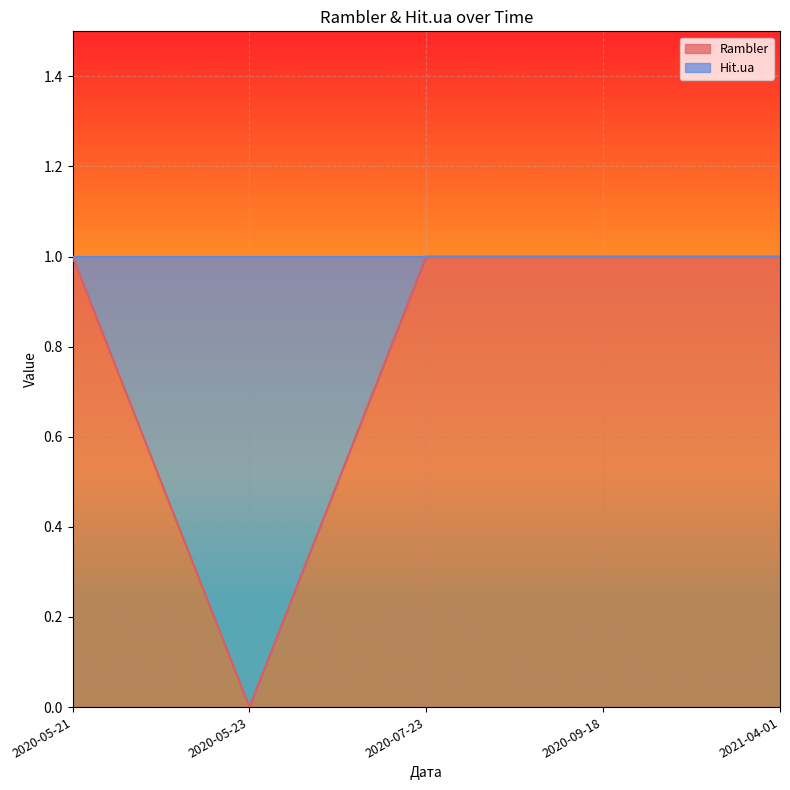

Which label corresponds to the largest value in the chart?

2020-05-21